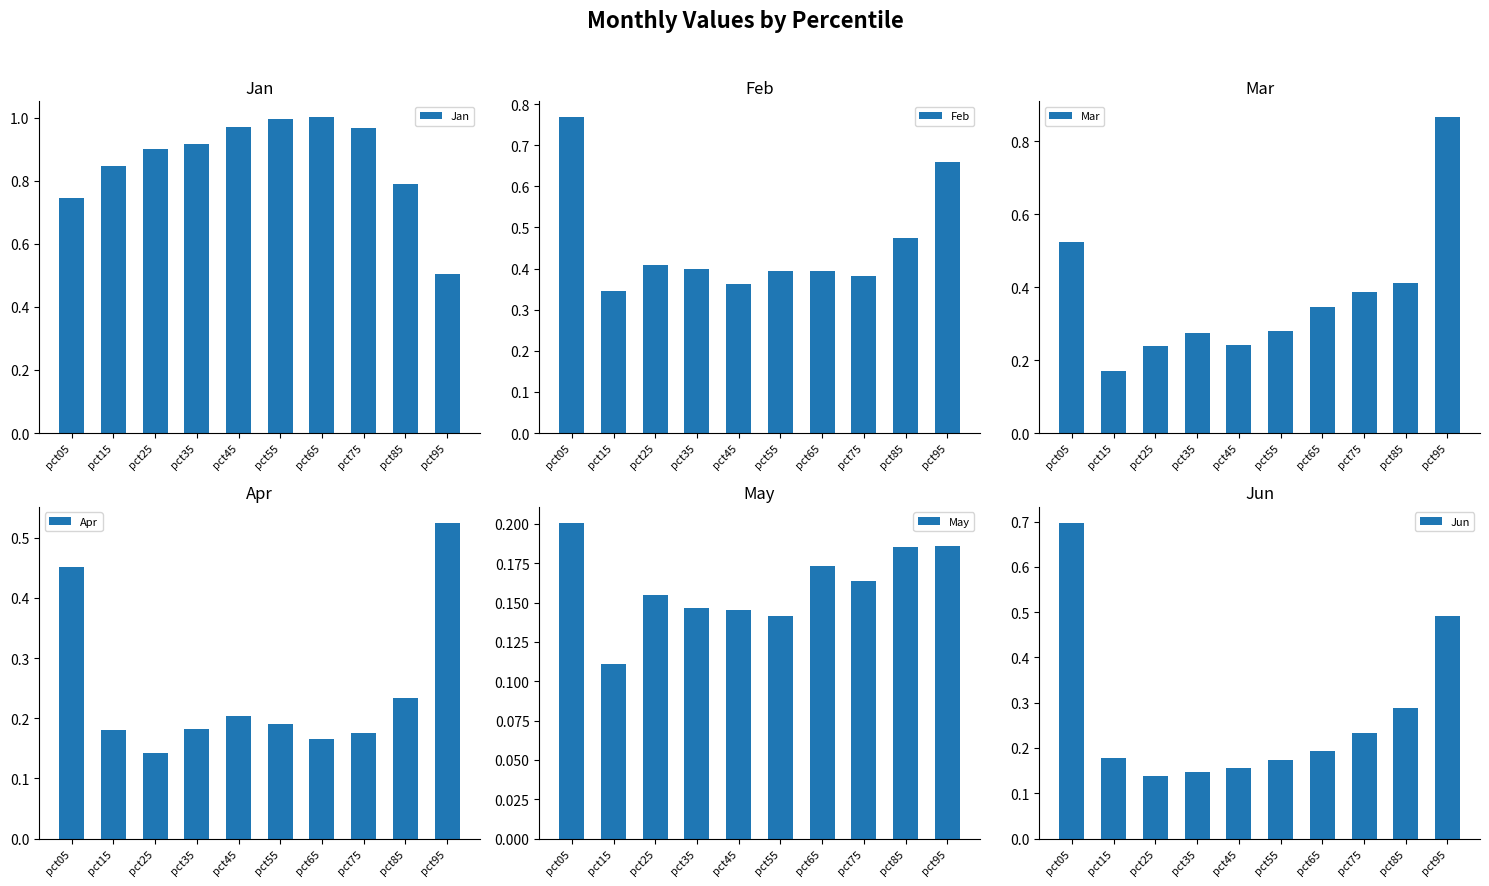

Which series has the largest range (max minus min)?

Mar